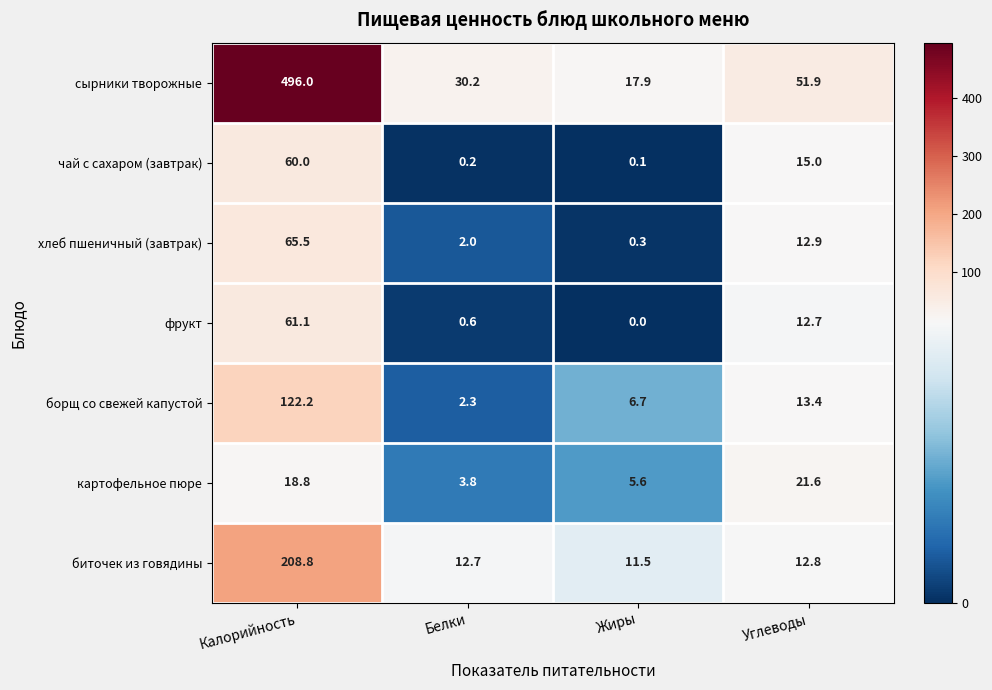

Rank the series by their maximum value, from lowest to highest.

картофельное пюре, чай с сахаром (завтрак), фрукт, хлеб пшеничный (завтрак), борщ со свежей капустой, биточек из говядины, сырники творожные